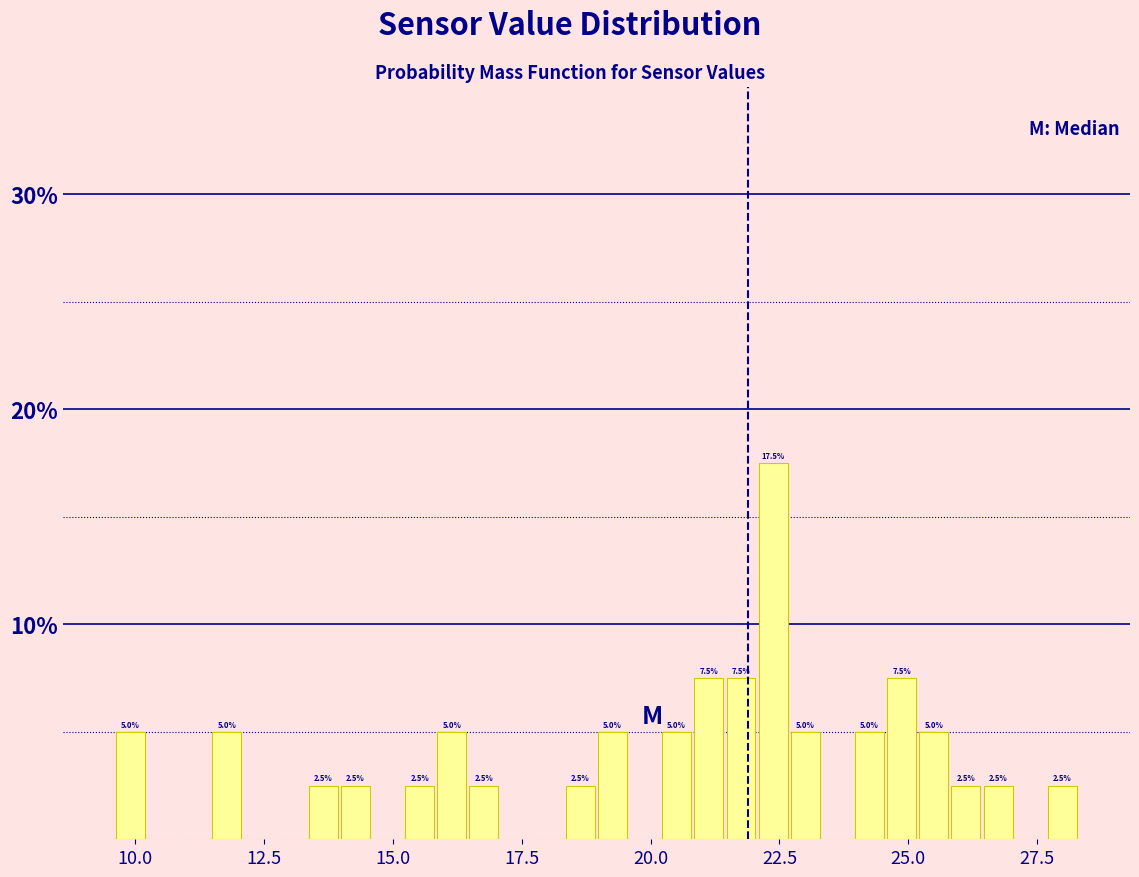

Around what value on the x-axis is the tallest bar? Give the approximate position of its centre, as read against the axis.

22.5